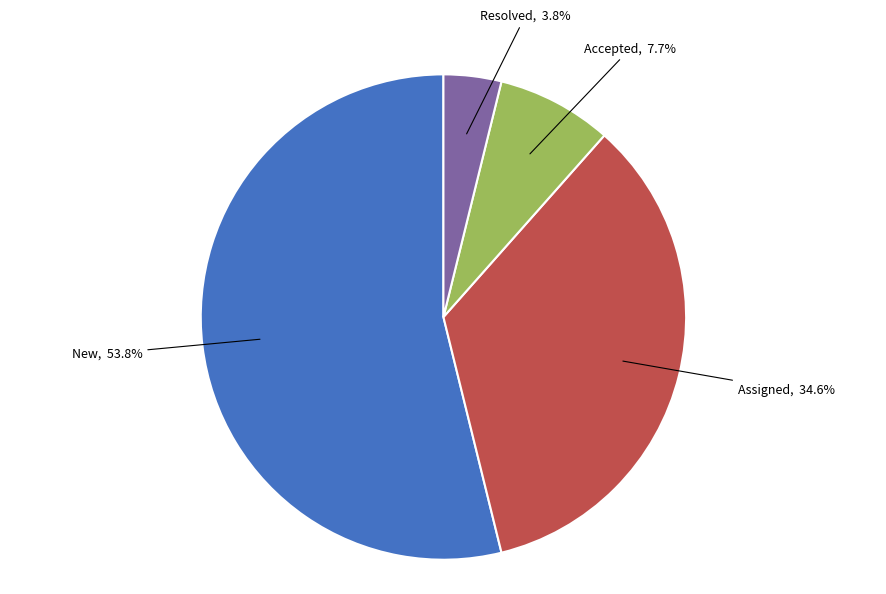

Is there any slice that represents more than half of the pie?

Yes